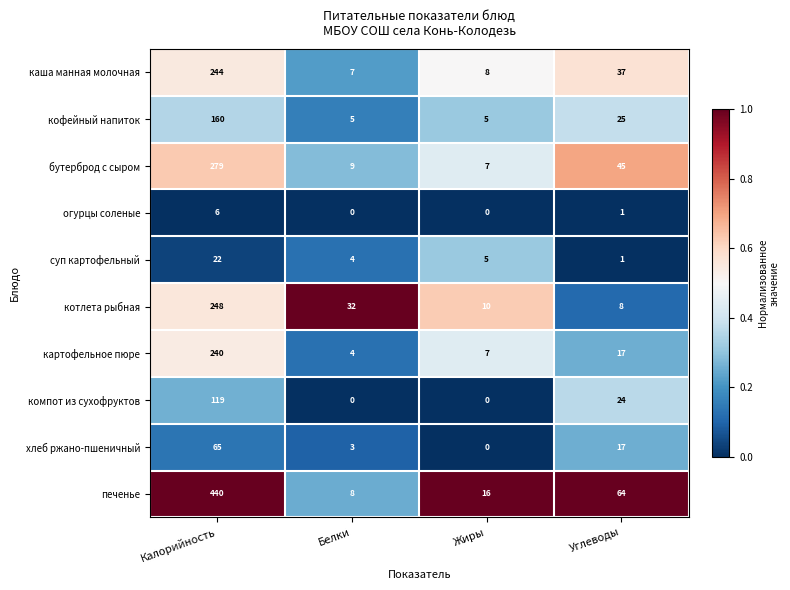

The огурцы соленые series shows 10 at Калорийность. True or false?

False